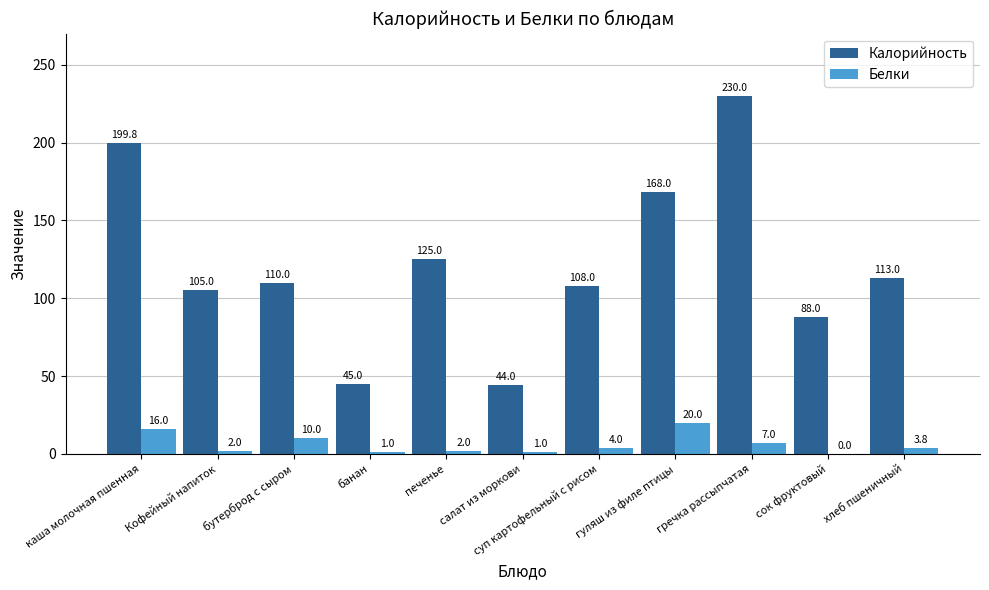

How many distinct data groups are displayed?

2